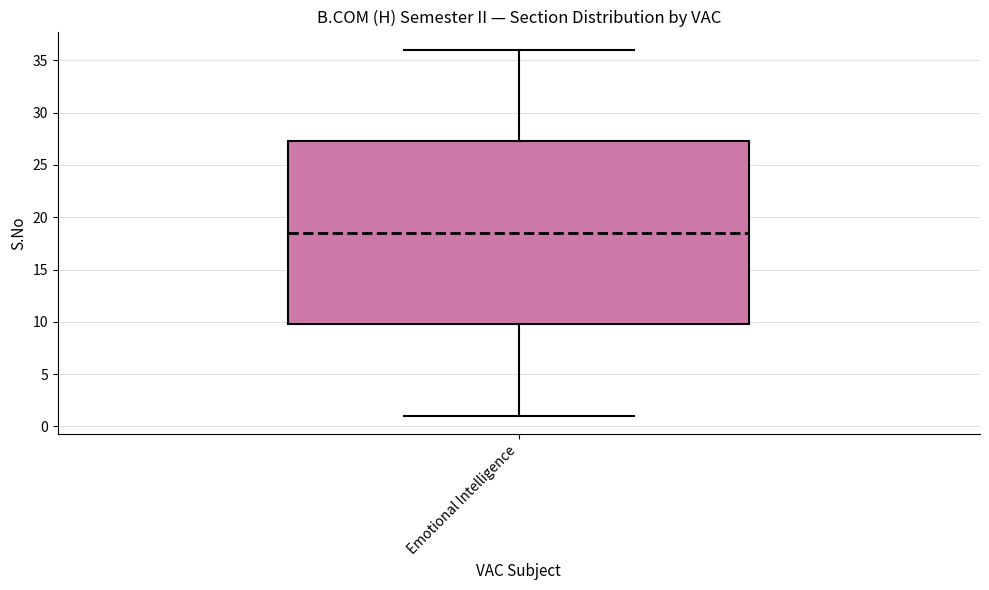

Where does the upper whisker of the box for Emotional Intelligence end on the y-axis? The values are not printed on the chart, so give them approximately, as read against the axis.

36.0